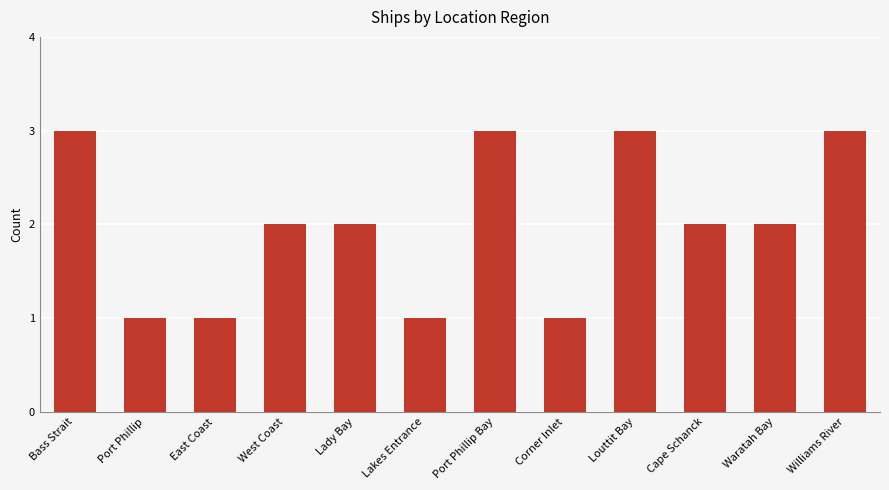

Reading right to left, list all the values displayed in this chart.

3	2	2	3	1	3	1	2	2	1	1	3